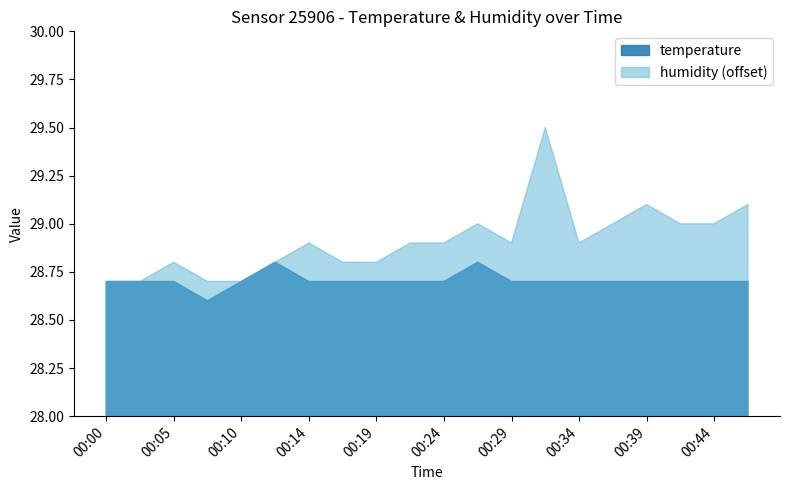

The temperature series shows 7.3 at 00:36. True or false?

False